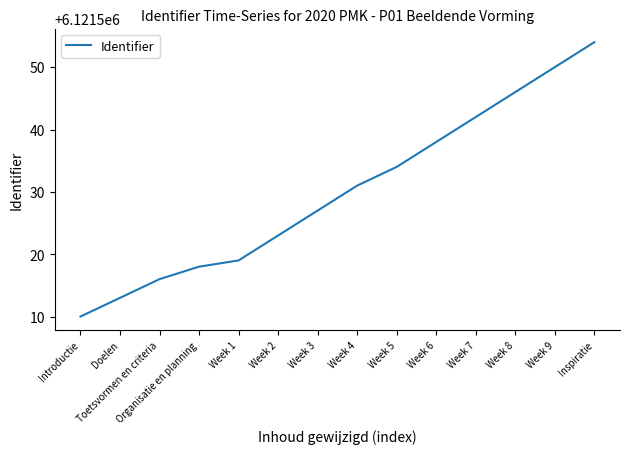

The value at Week 5 is 6121534. True or false?

True